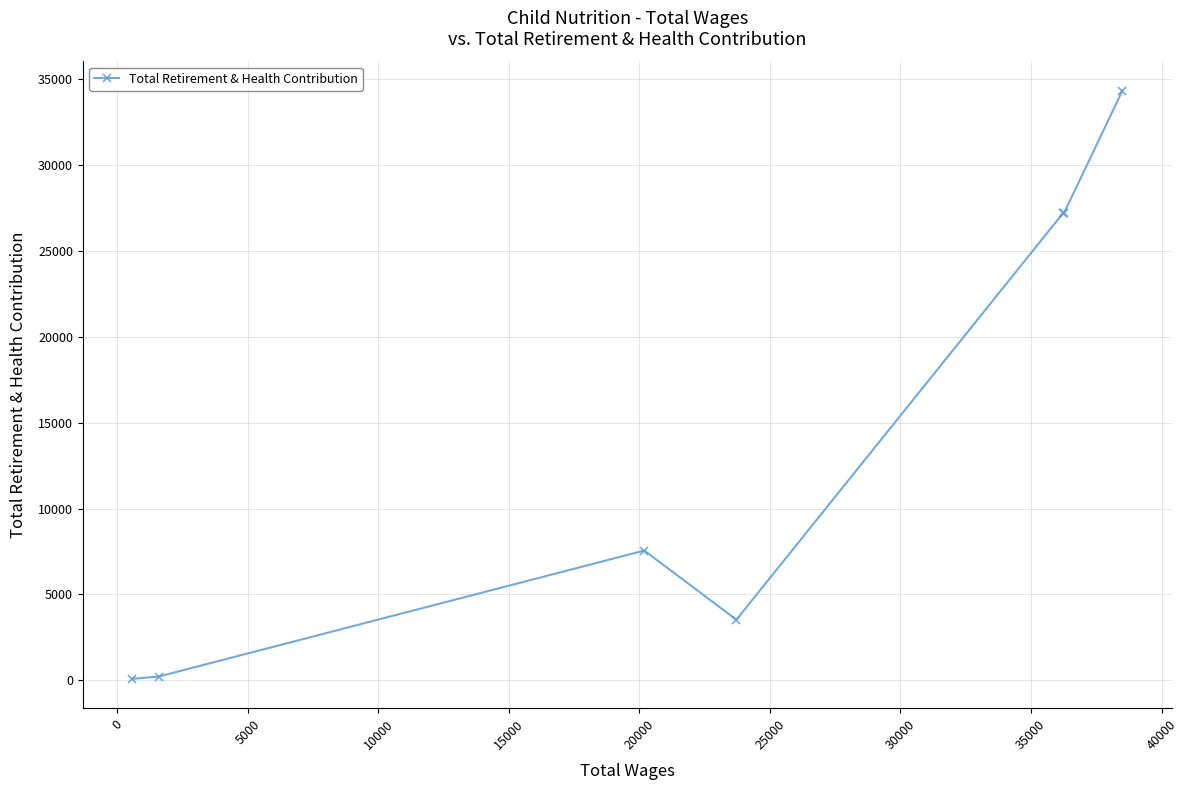

What is the difference between the maximum and second lowest values?

34084